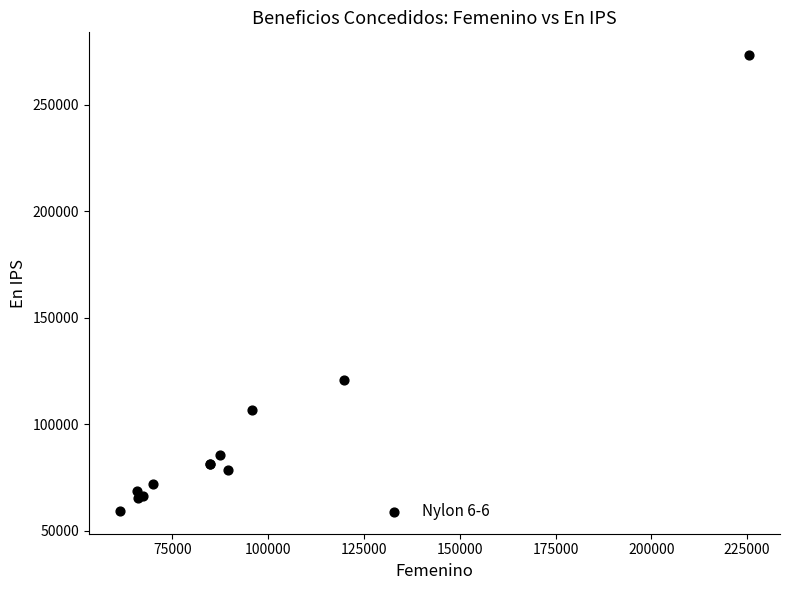

What Y value in the scatter plot is closest to 166391?

120976